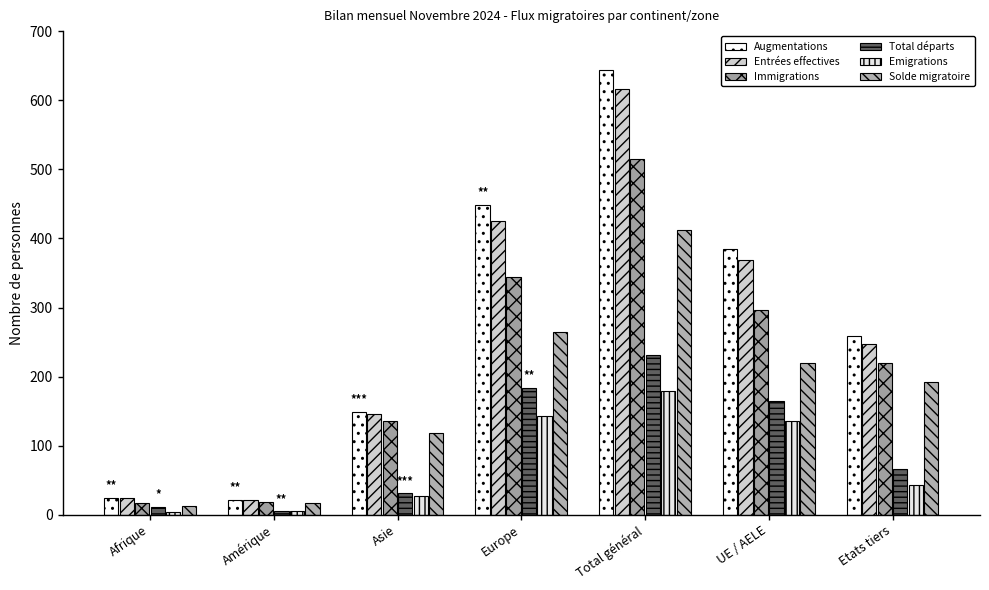

Does the chart contain stacked bars?

No